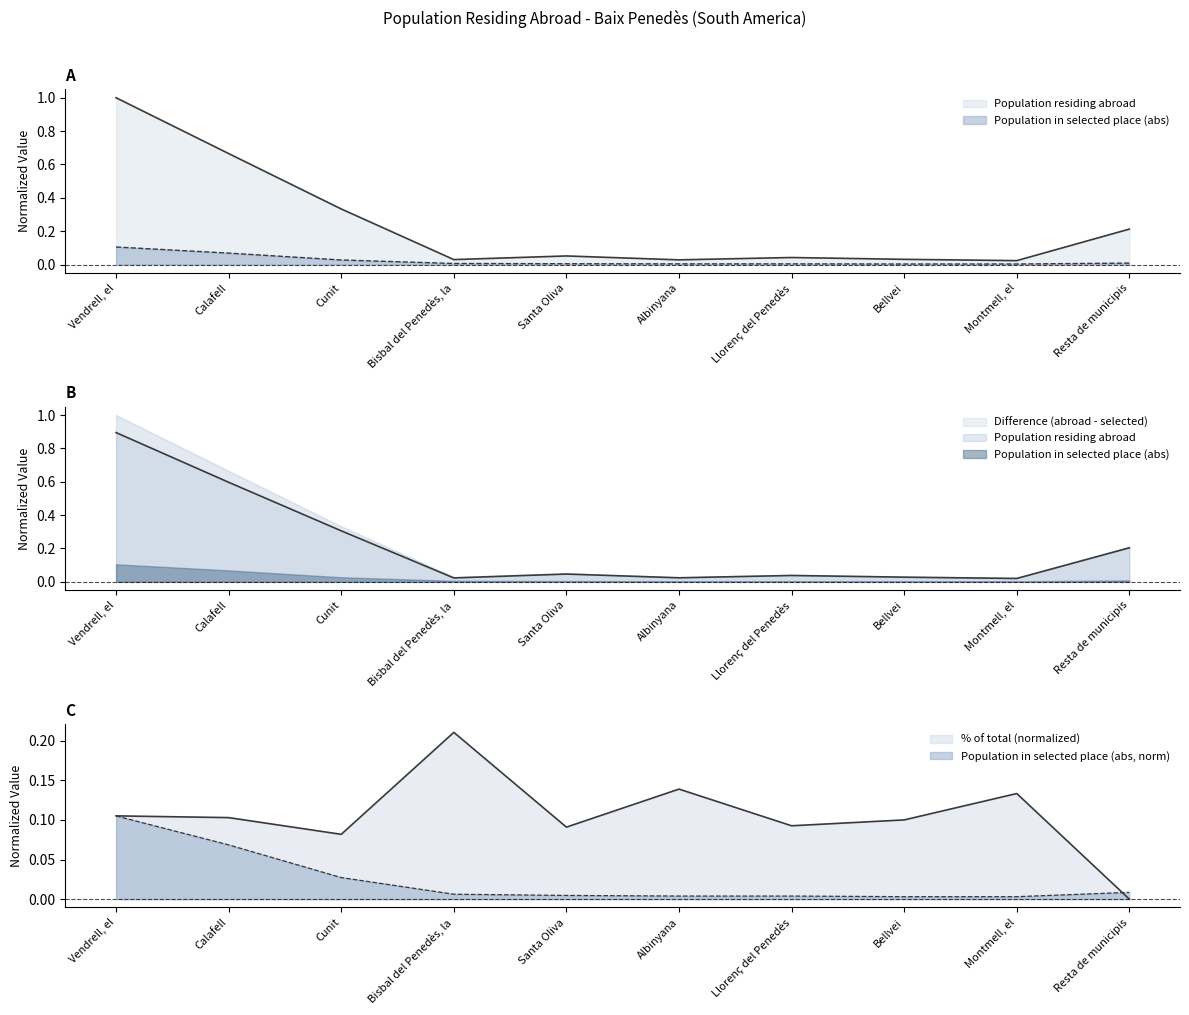

What is the sum of the % of total values at Albinyana and Cunit?

0.2